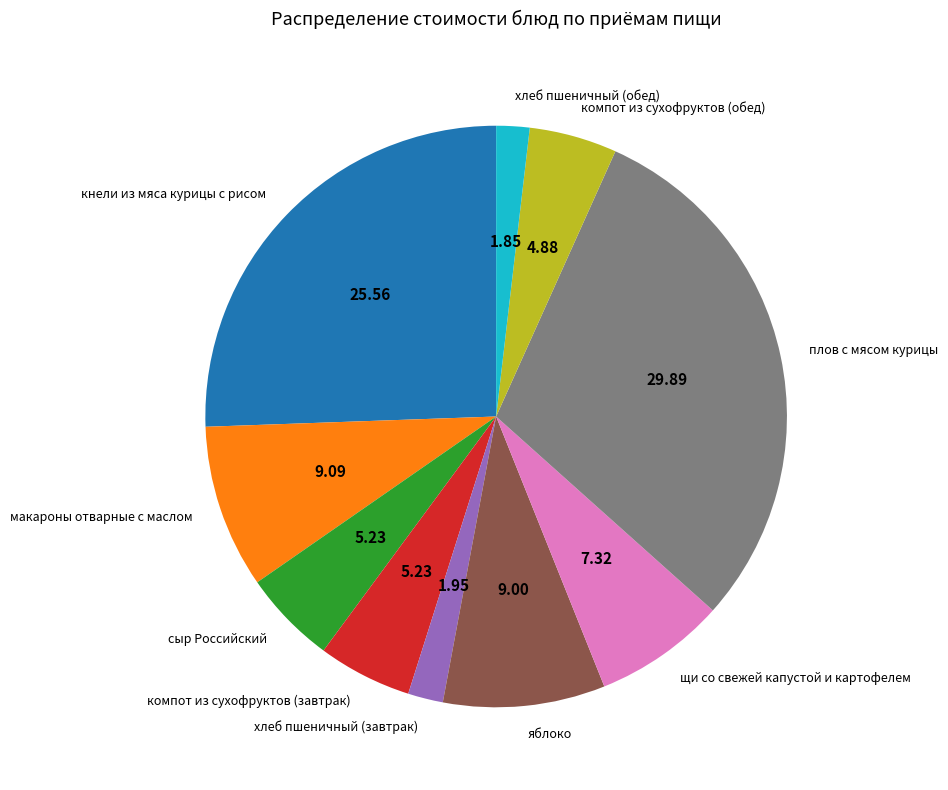

Which slice is the largest?

плов с мясом курицы